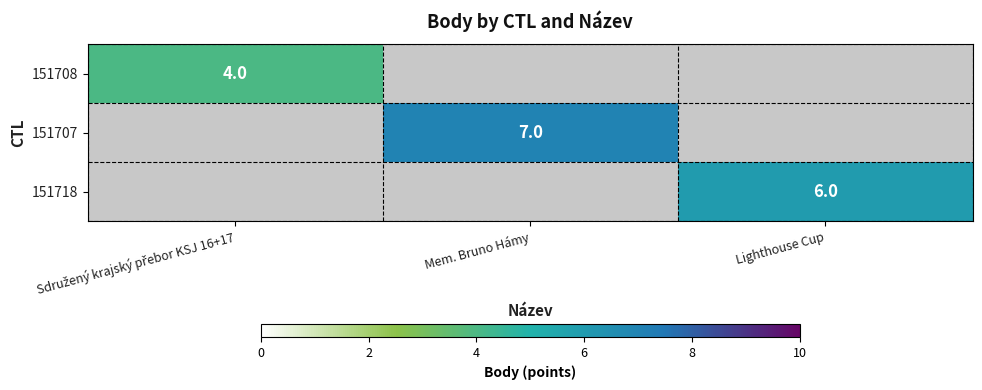

How many data points does each series have?

3